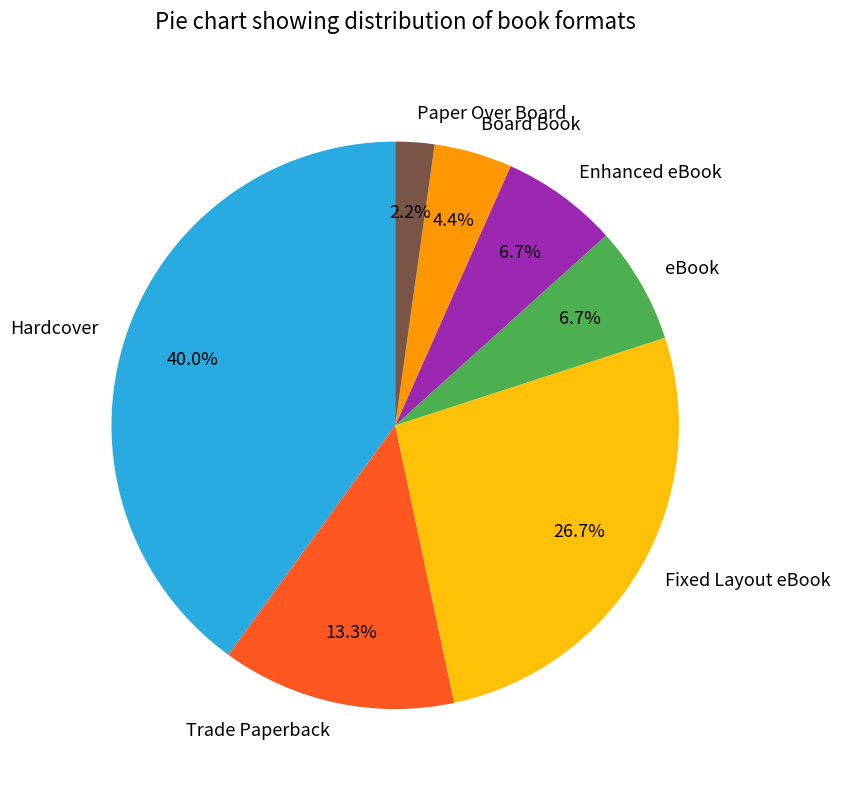

What percentage is NOT represented by Board Book?

95.6%